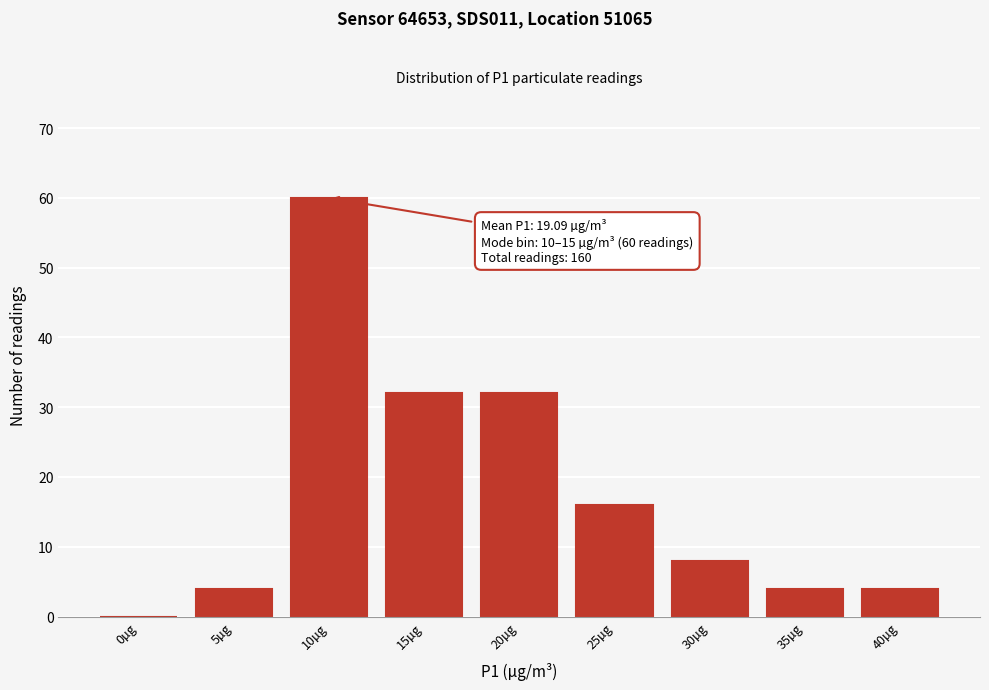

Reading right to left, list all the values displayed in this chart.

40µg=4	35µg=4	30µg=8	25µg=16	20µg=32	15µg=32	10µg=60	5µg=4	0µg=0